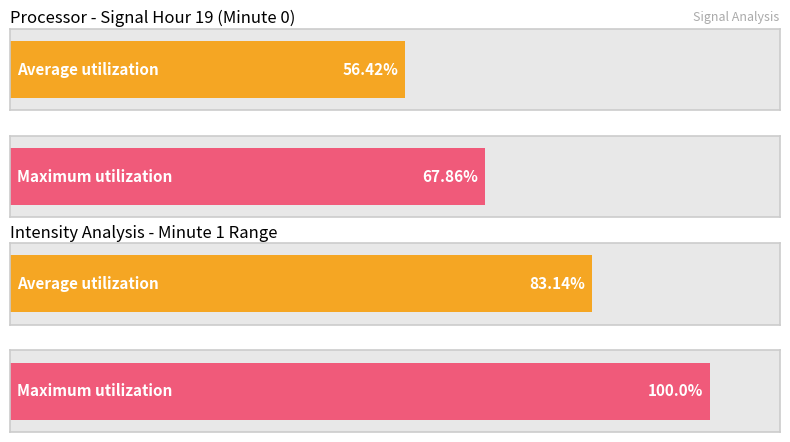

Does the chart contain stacked bars?

No